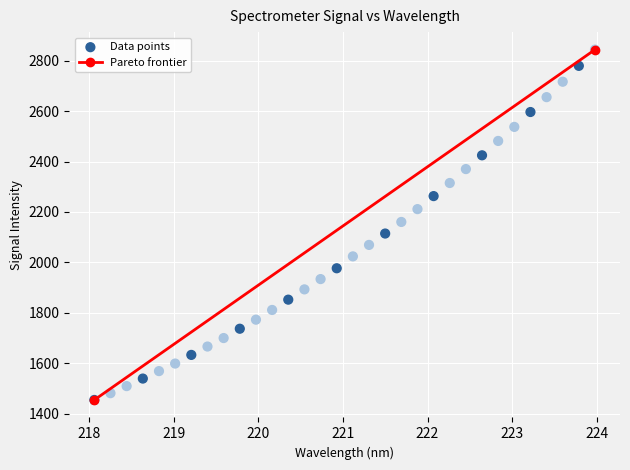

What is the range of X values (max minus min)?

5.9